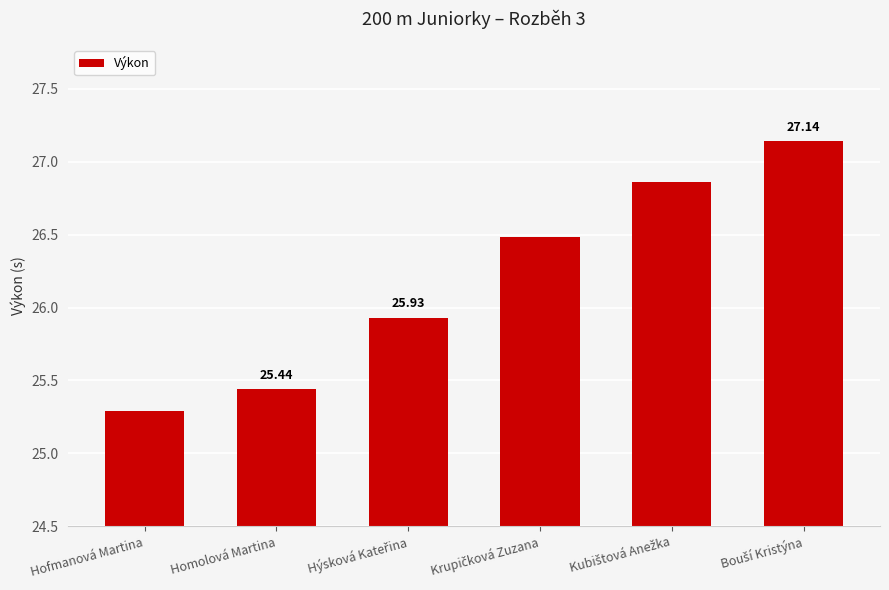

What is the maximum value shown in the chart?

27.1